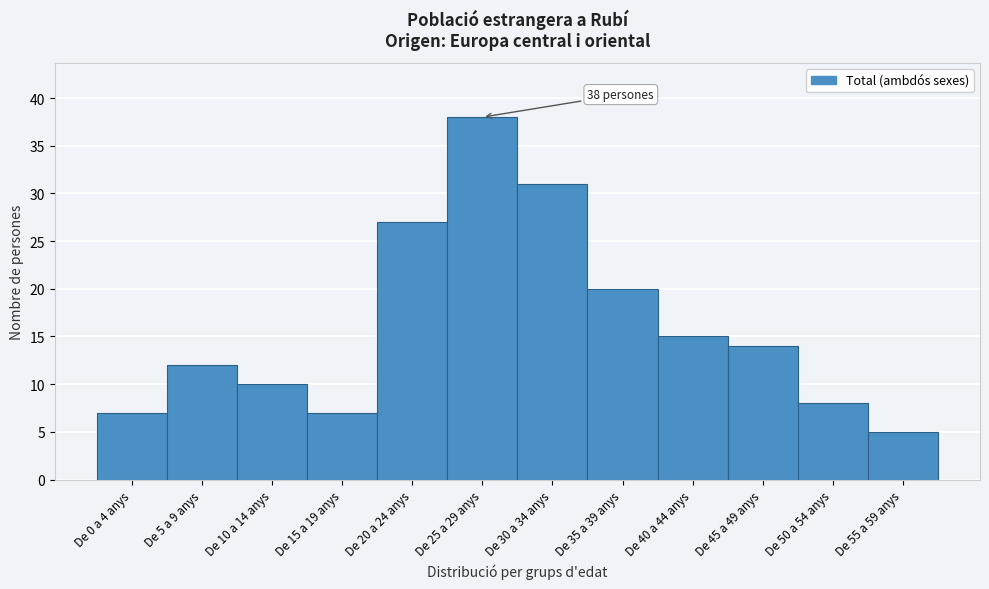

Reading left to right, list all the values displayed in this chart.

7	12	10	7	27	38	31	20	15	14	8	5